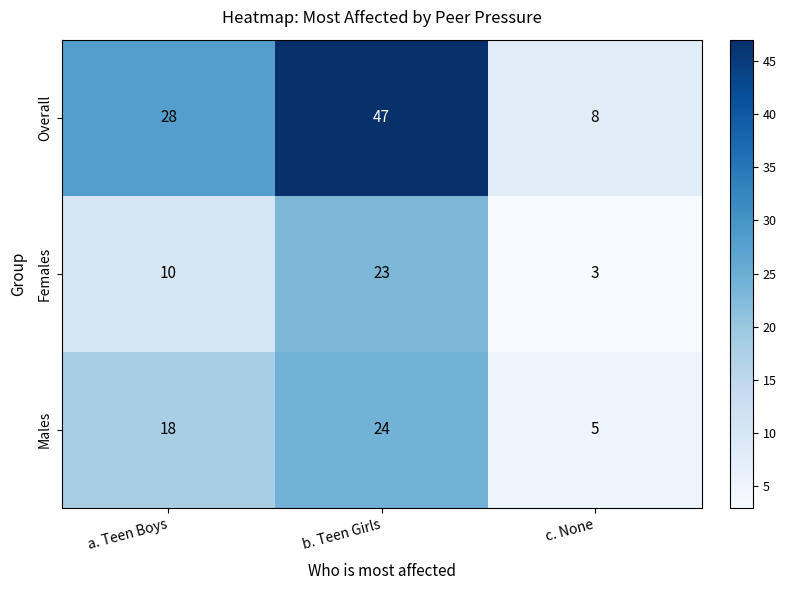

Which series has the widest spread of values?

Overall